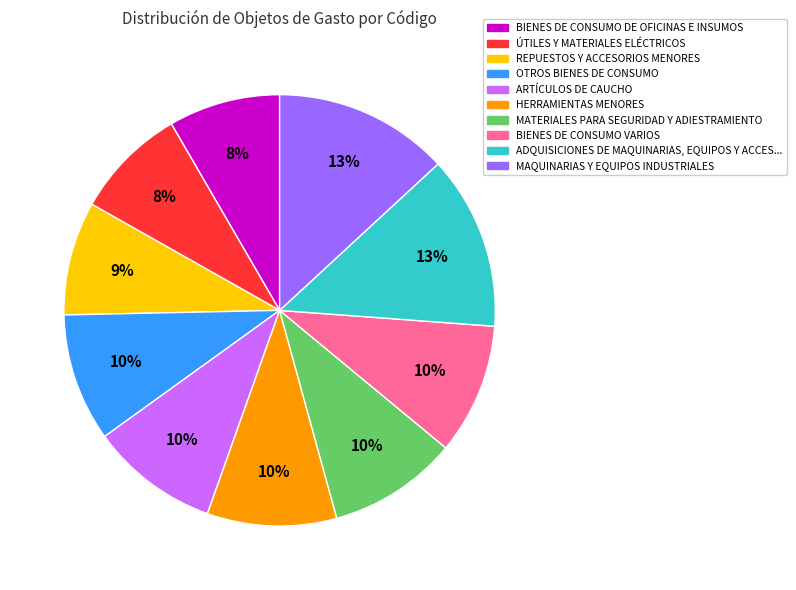

Is there any slice that represents more than half of the pie?

No